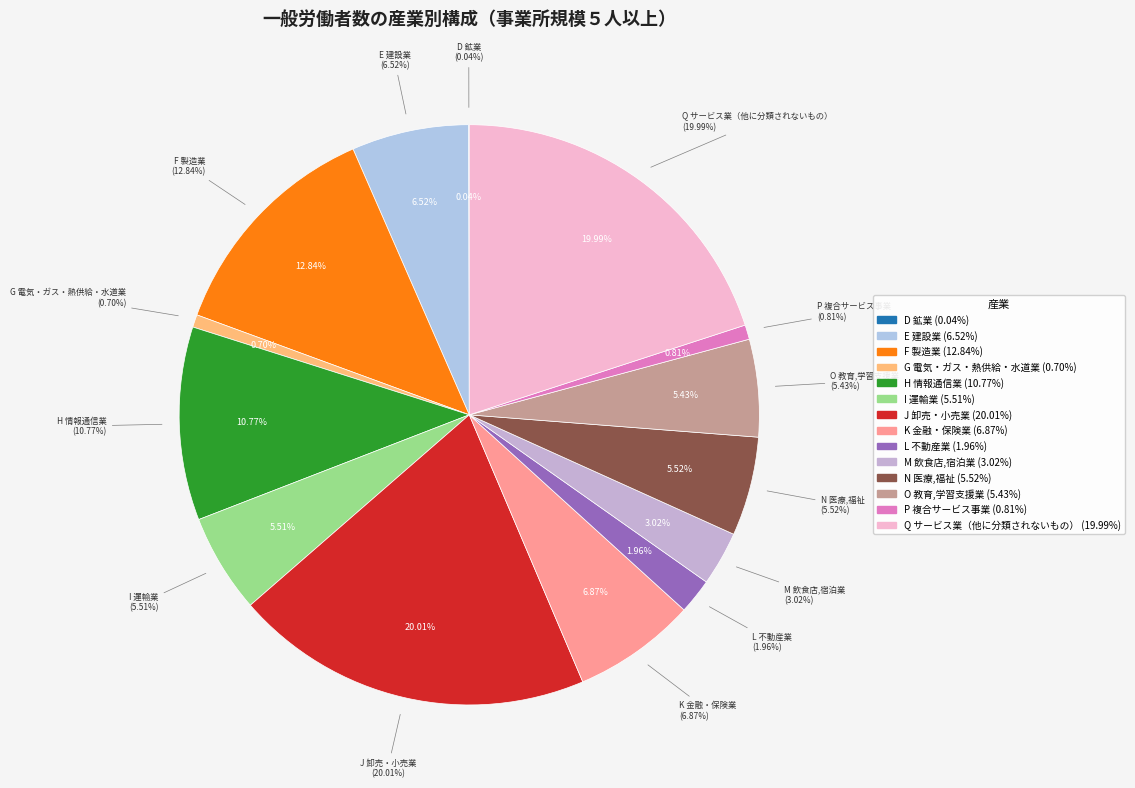

Is it true that O 教育,学習支援業 is 5% of the pie?

True